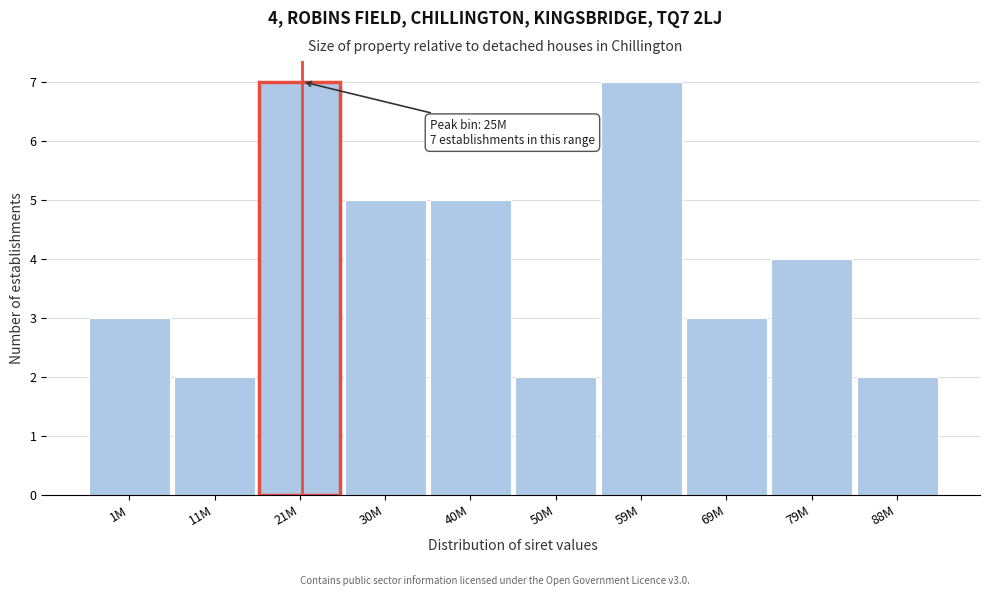

Reading left to right, transcribe all the data shown in this chart.

3	2	7	5	5	2	7	3	4	2